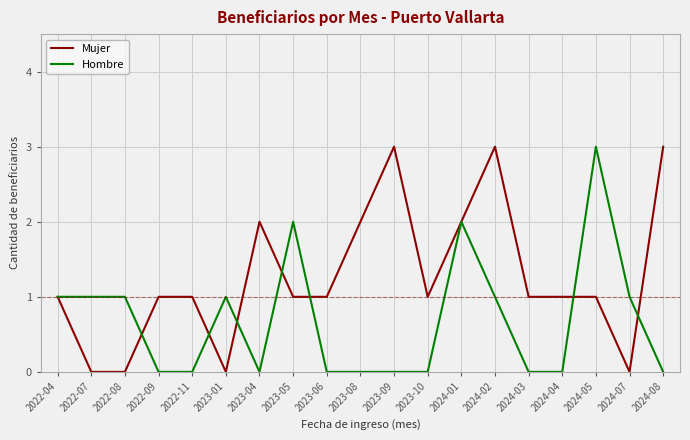

Reading left to right, list all the values displayed in this chart.

Mujer: 1	0	0	1	1	0	2	1	1	2	3	1	2	3	1	1	1	0	3
Hombre: 1	1	1	0	0	1	0	2	0	0	0	0	2	1	0	0	3	1	0